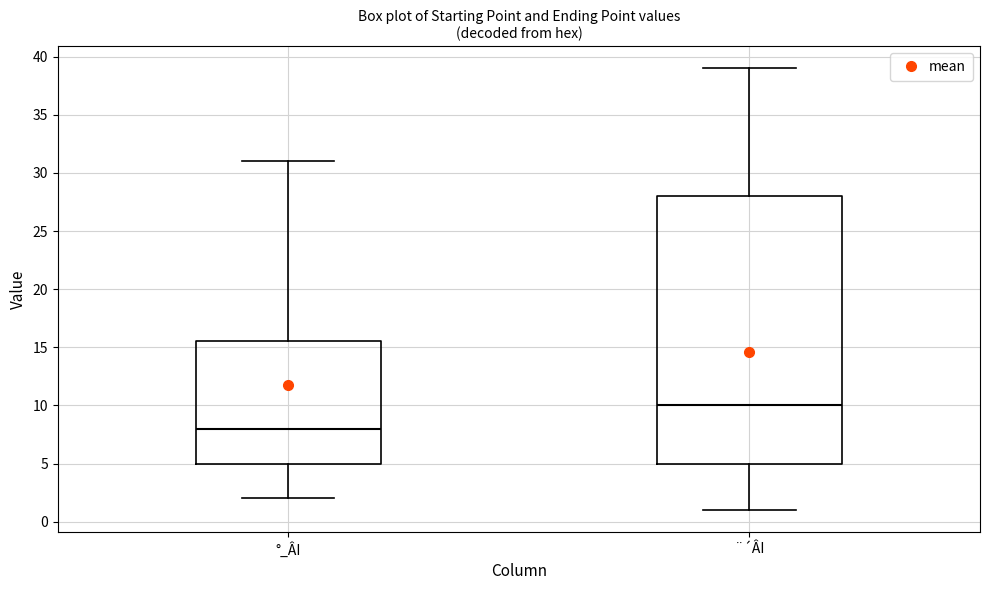

Which box's median line is the lowest?

°_ÂI